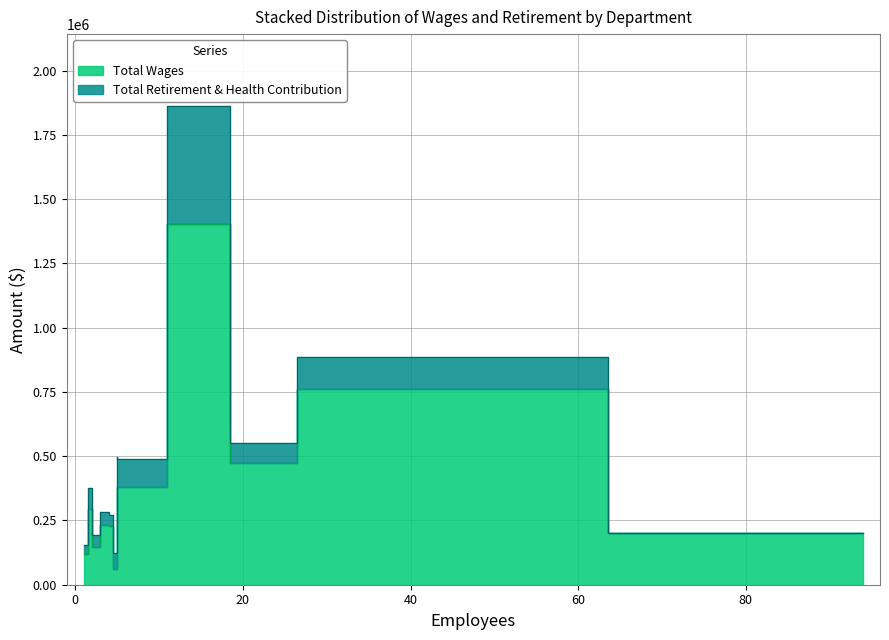

Reading left to right, transcribe all the data shown in this chart.

Total Wages: Operations & Maintenance=1403137	Recreation=763114	Maintenance=472473	Engineering=381537	Administration=372032	Management=294114	Fisheries=230994	Public Relations=228420	Water Park=202075	Laboratory=144847	Information Technology=118048	Board Member=62438
Total Retirement & Health Contribution: Operations & Maintenance=459381	Recreation=122018	Maintenance=78348	Engineering=109422	Administration=125786	Management=83118	Fisheries=52228	Public Relations=42988	Water Park=0	Laboratory=48047	Information Technology=35377	Board Member=61392